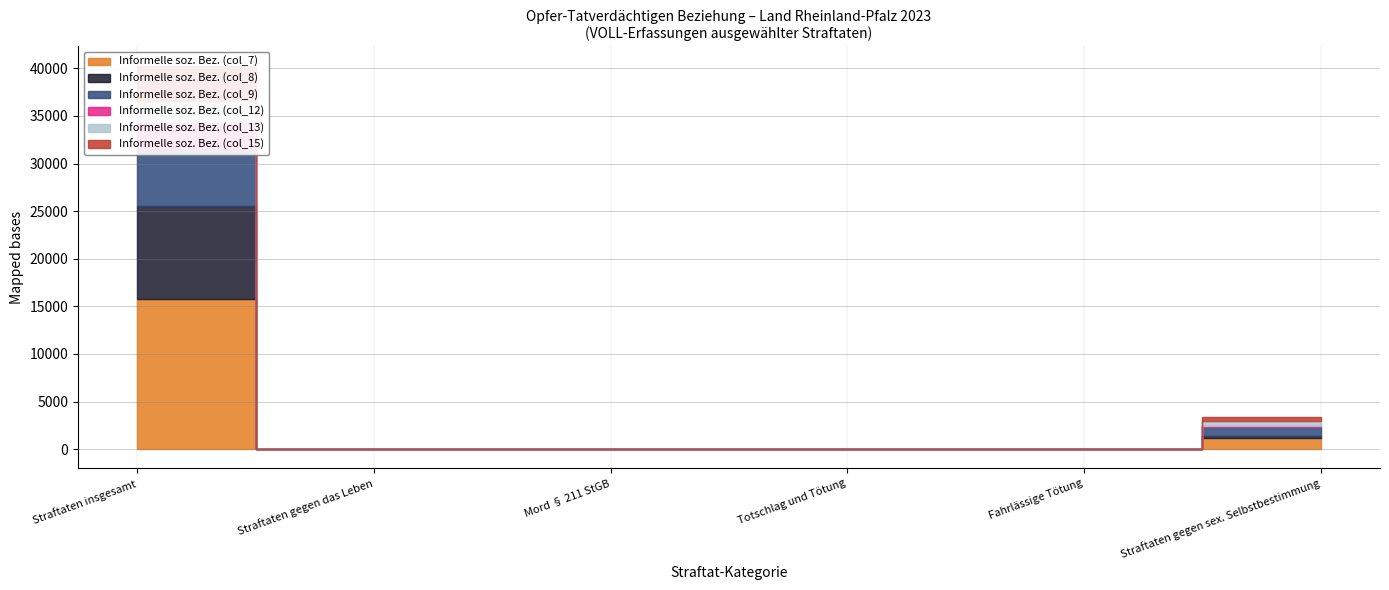

True or false: Informelle soz. Bez. (col_7) and Informelle soz. Bez. (col_13) cross at least once.

False